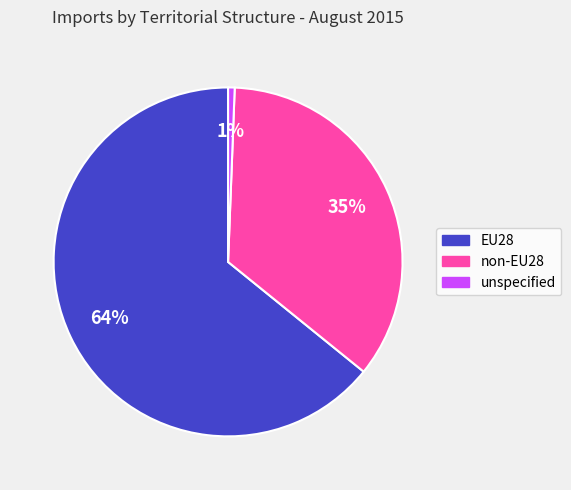

Which has a higher value, unspecified or non-EU28?

non-EU28